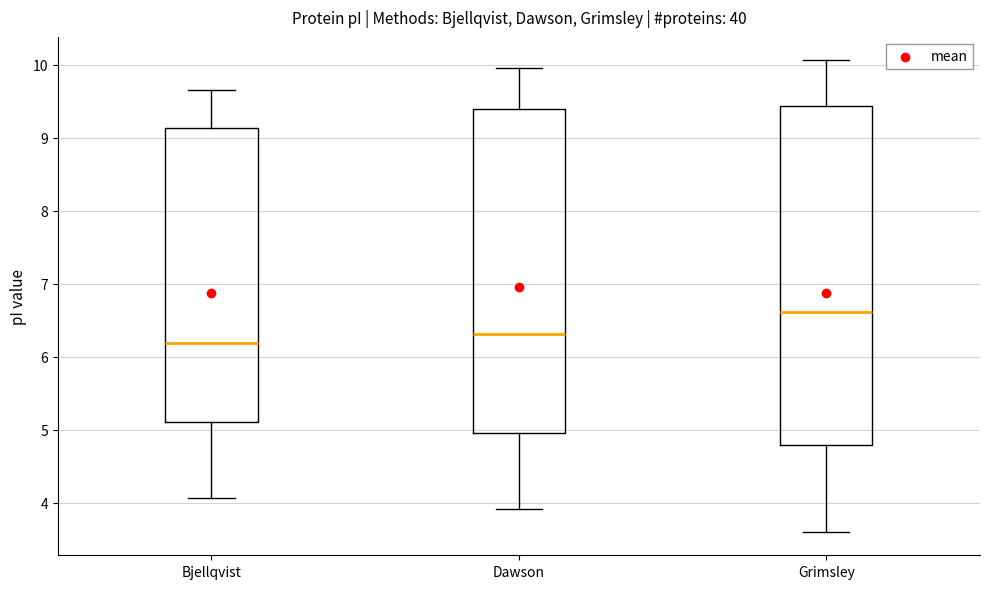

Reading left to right, read every box against the y-axis: the position of its median line, the range the box covers, and the ends of its whiskers. The values are not printed on the chart, so give them approximately, as read against the axis.

Bjellqvist: median 6.2, box 5.1 to 9.1, whiskers 4.1 to 9.6
Dawson: median 6.3, box 5.0 to 9.4, whiskers 3.9 to 10.0
Grimsley: median 6.6, box 4.8 to 9.4, whiskers 3.6 to 10.1